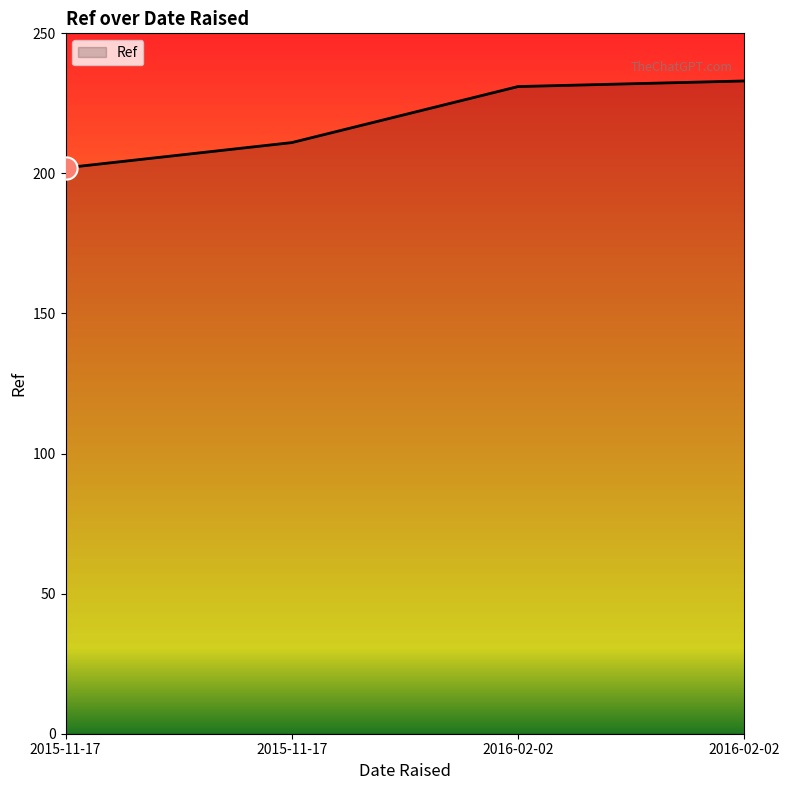

How many values are below 231?

2